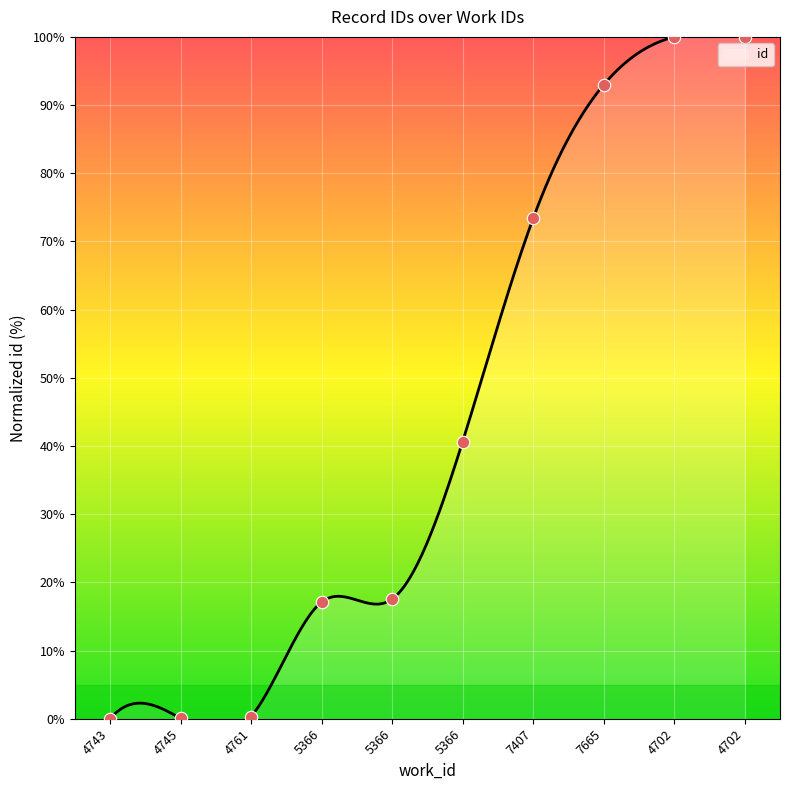

Approximately how many times larger is the value at 5366 compared to 5366?

0.4